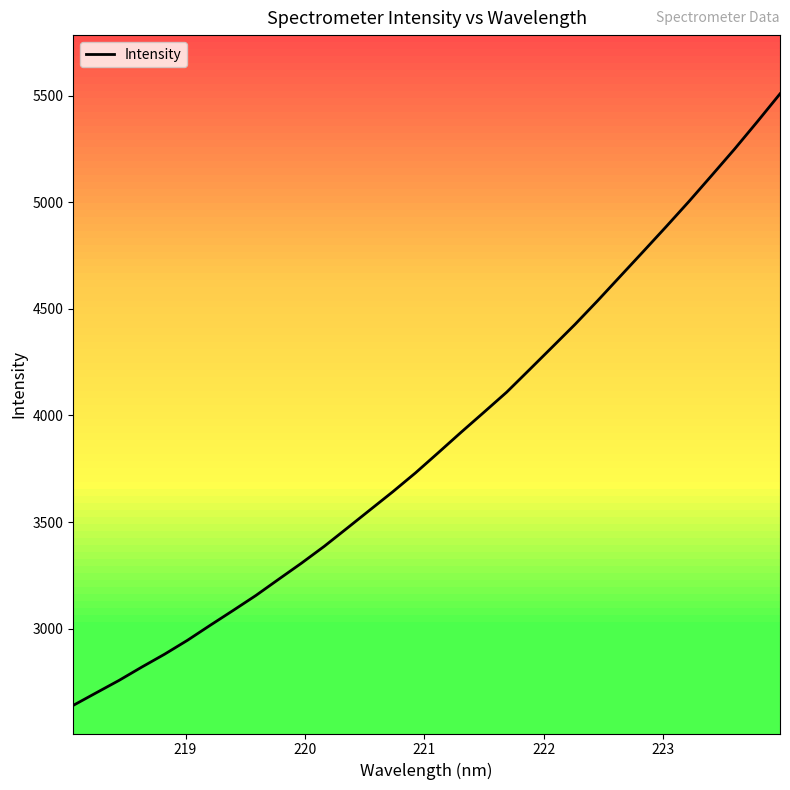

True or false: the data has more than 1 interior local peaks.

False